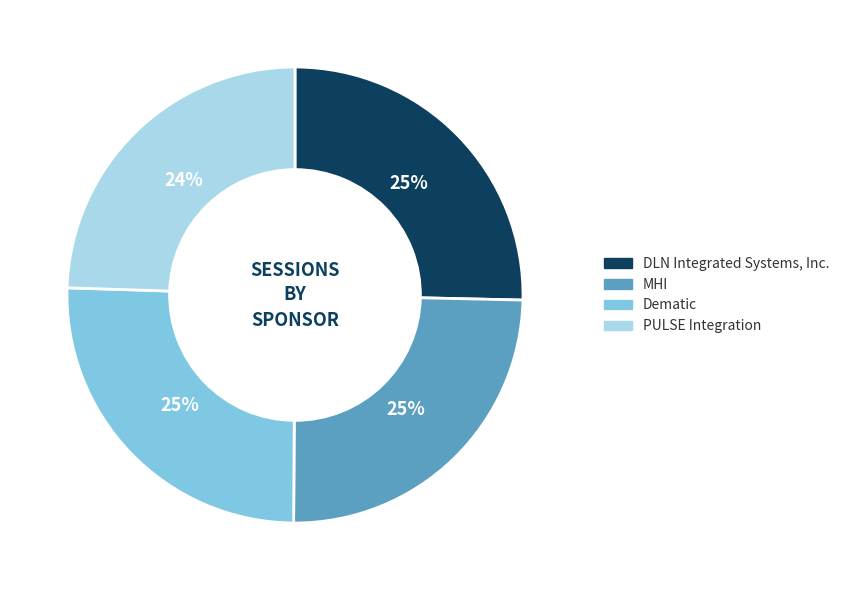

How many segments does this pie chart have?

4